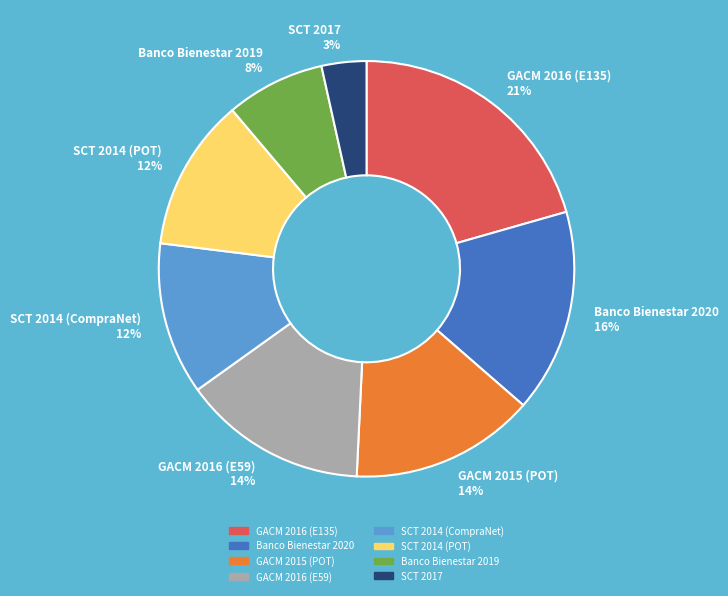

Is it true that SCT 2017 is 3% of the pie?

True